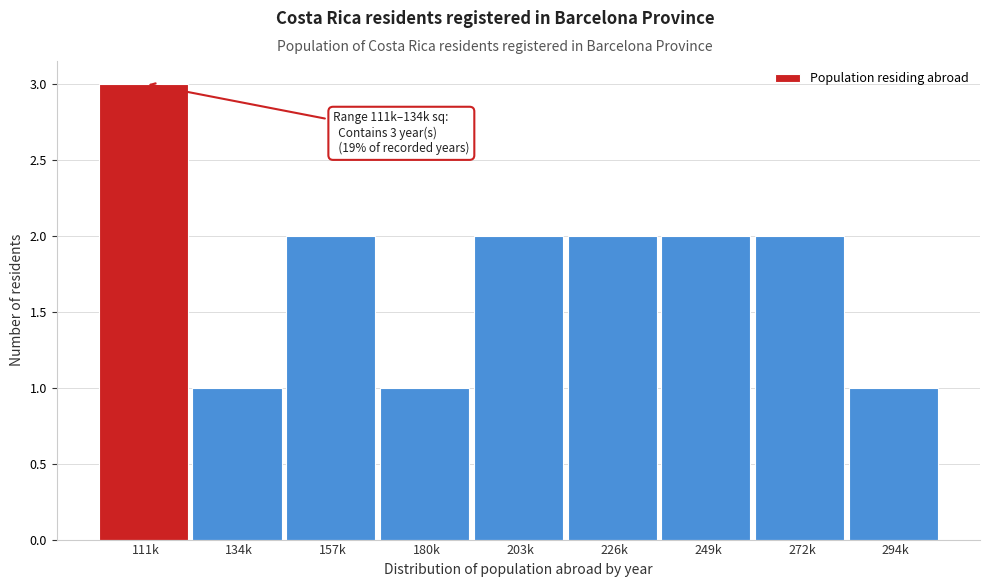

Reading left to right, extract all data points from this chart.

111k=3	134k=1	157k=2	180k=1	203k=2	226k=2	249k=2	272k=2	294k=1